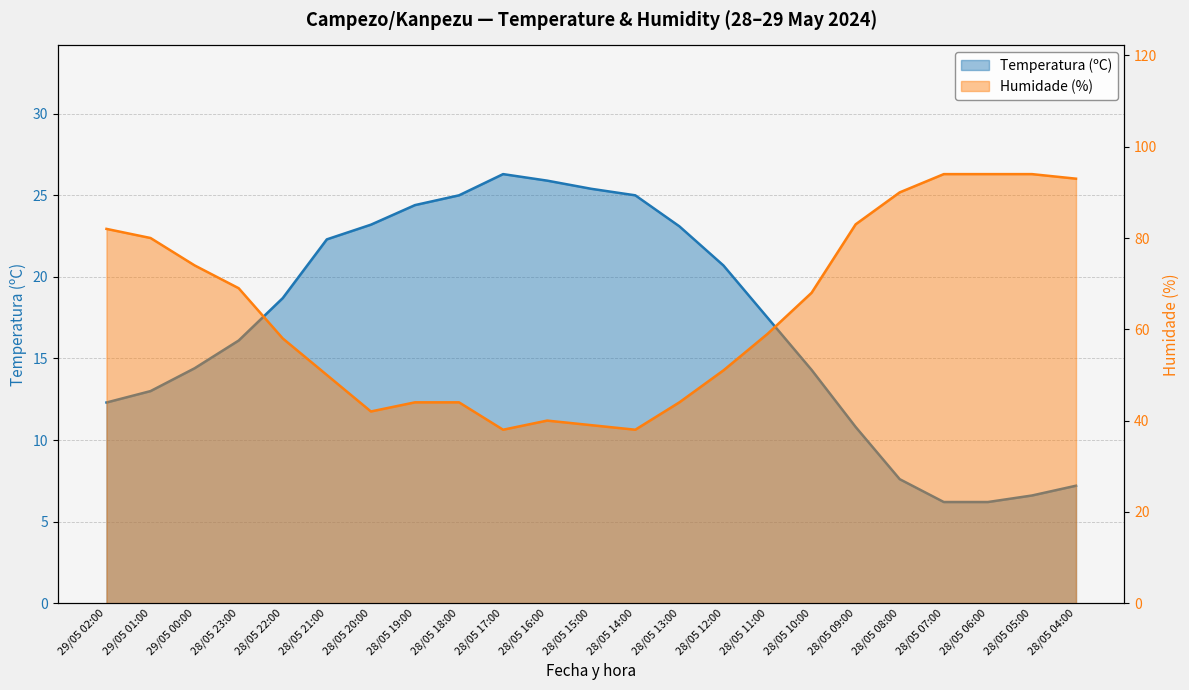

What is the difference between the second highest and second lowest values in the Temperatura (ºC) series?

19.7